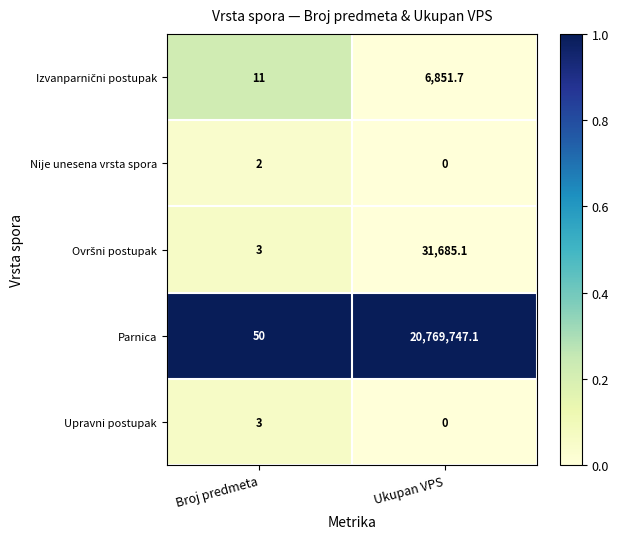

What is the spread (max minus min) of values at Broj predmeta?

48.0